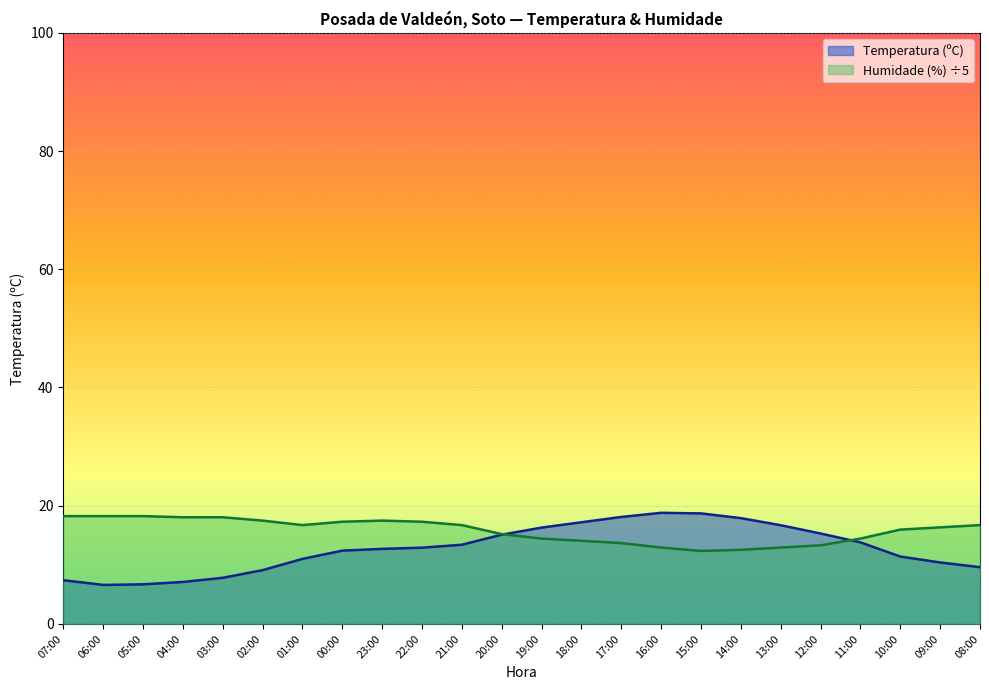

Which category has the highest value across all series?

16:00